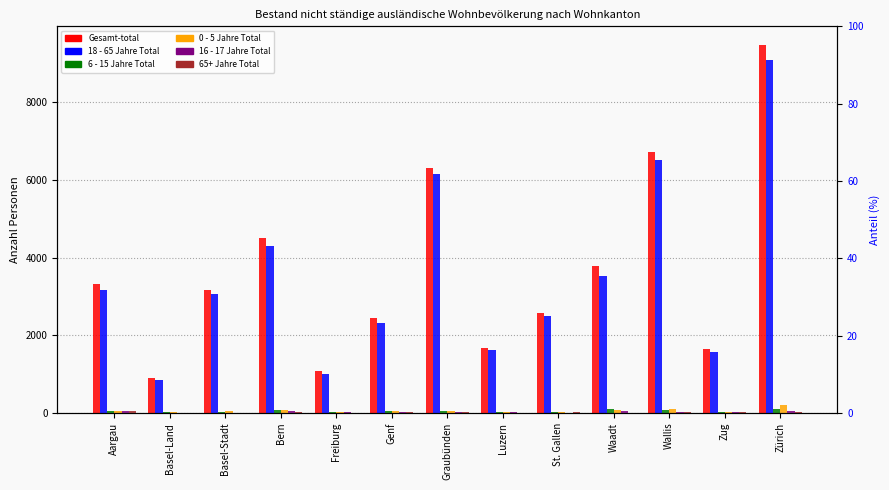

How many groups of bars are there?

13